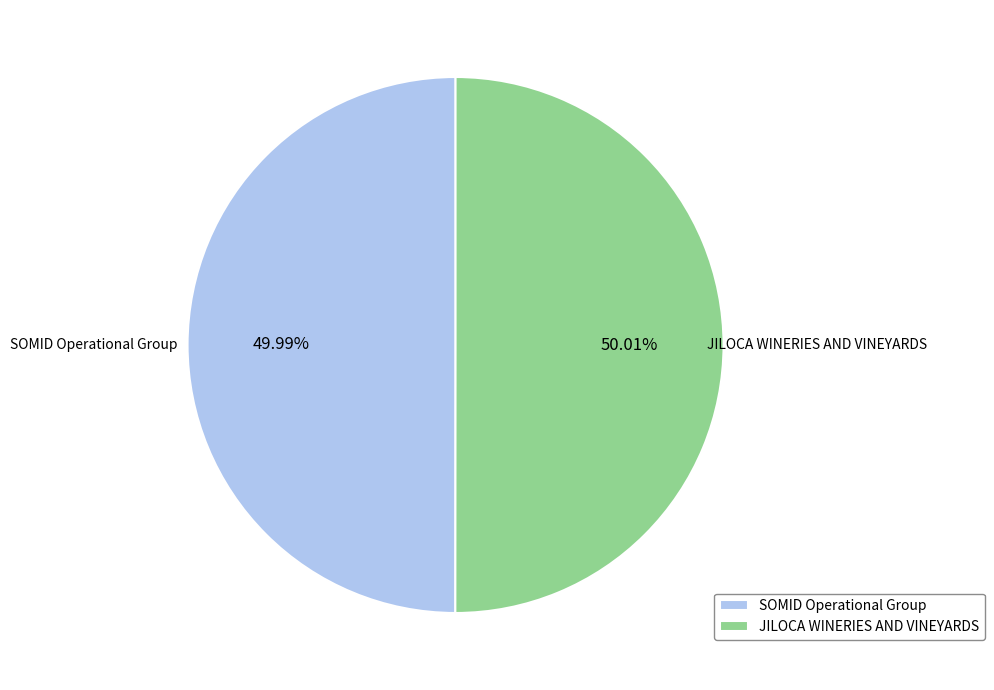

How many slices are in this pie chart?

2